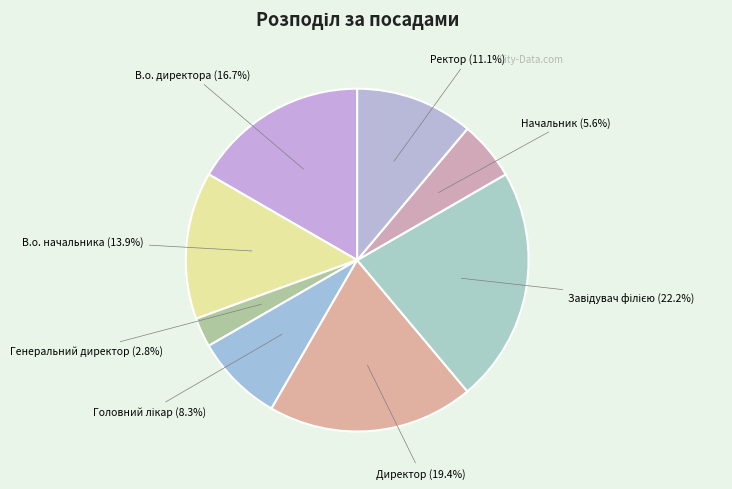

To the nearest percent, what is the difference between the largest and smallest slice percentages?

19%